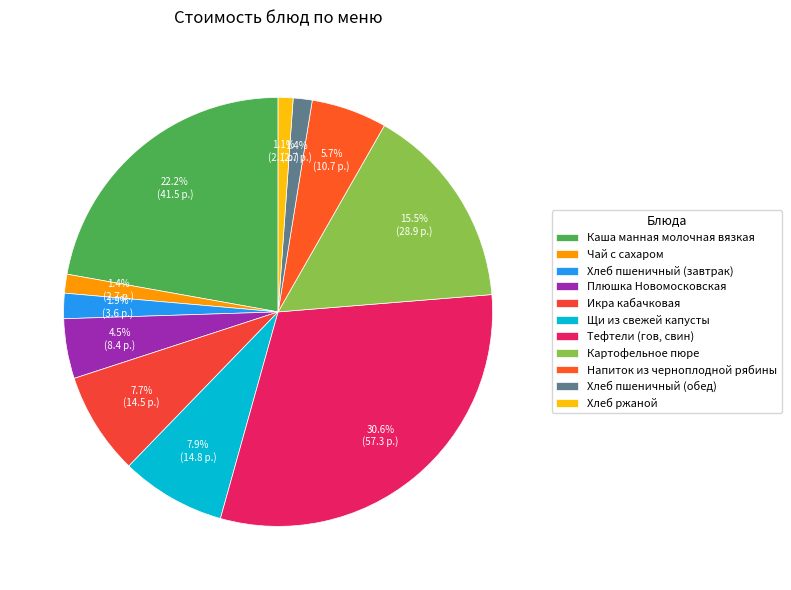

What is the total percentage of Хлеб пшеничный (завтрак) and Картофельное пюре?

17.4%